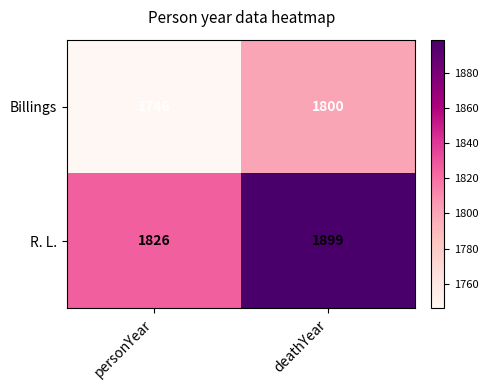

At which category is the sum across all series the highest?

deathYear